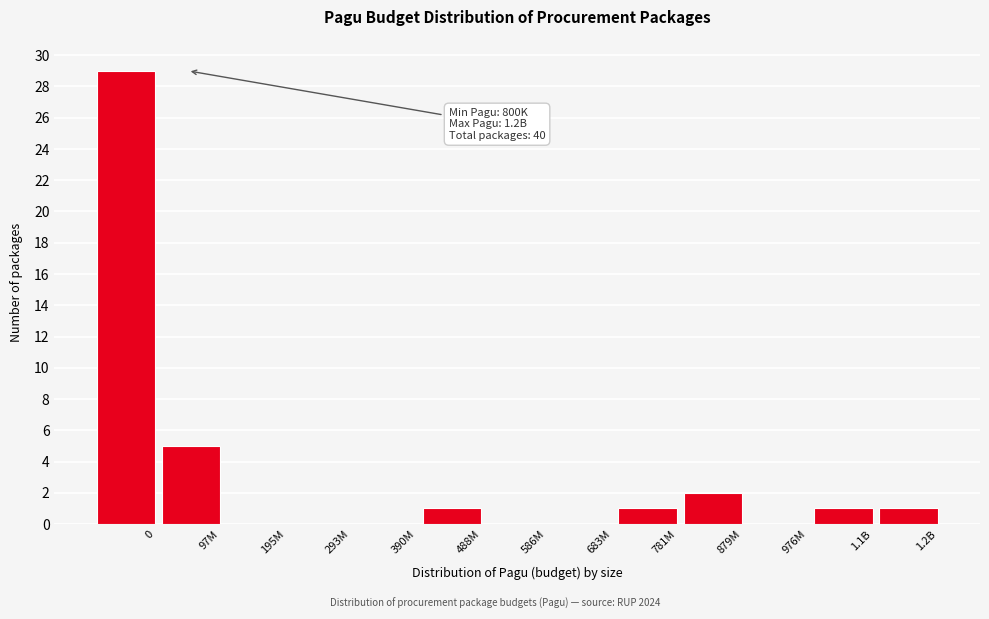

Reading left to right, transcribe all the data shown in this chart.

0=29	97M=5	195M=0	293M=0	390M=0	488M=1	586M=0	683M=0	781M=1	879M=2	976M=0	1.1B=1	1.2B=1